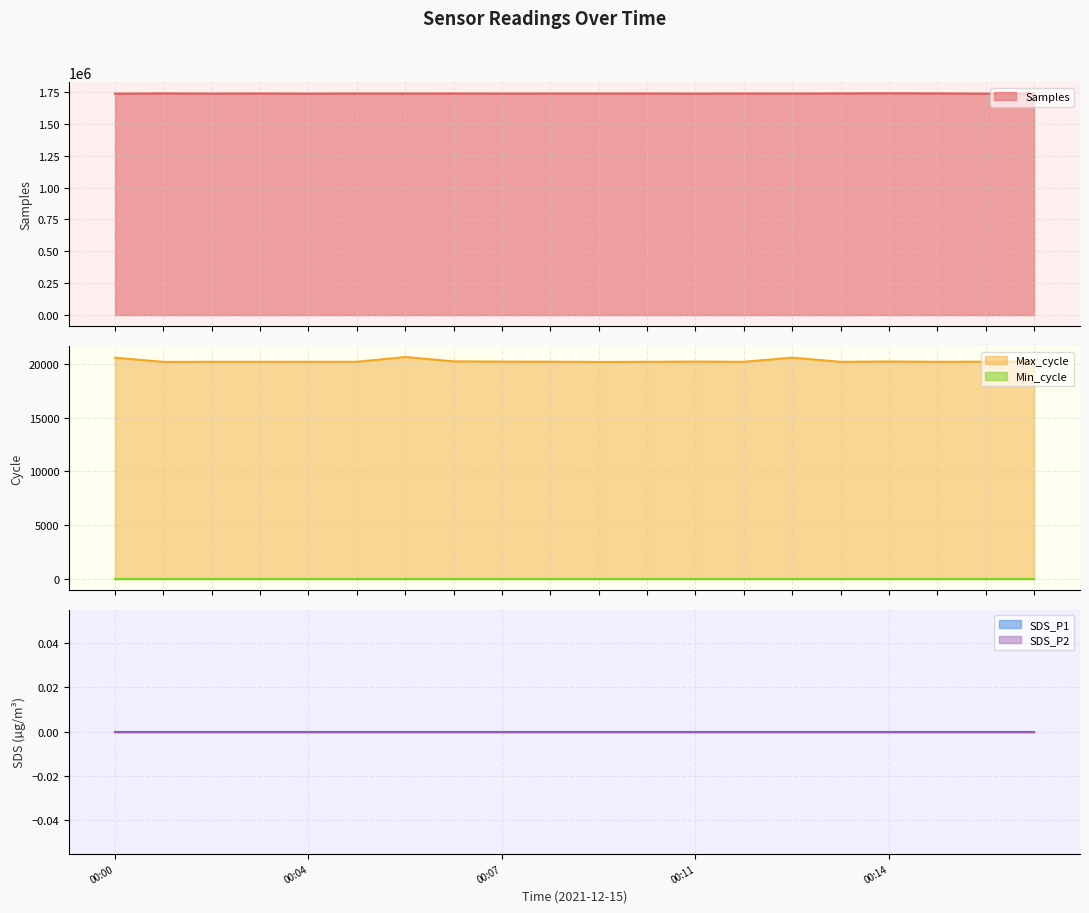

What is the maximum value shown in the chart?

1740486